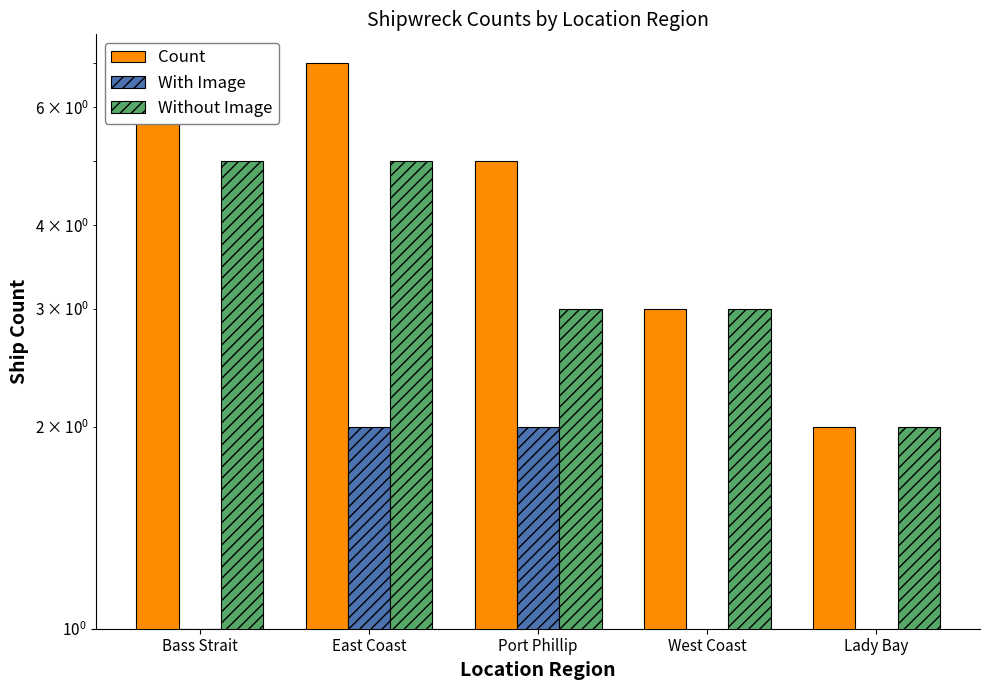

What is the lowest value of the Count series?

2